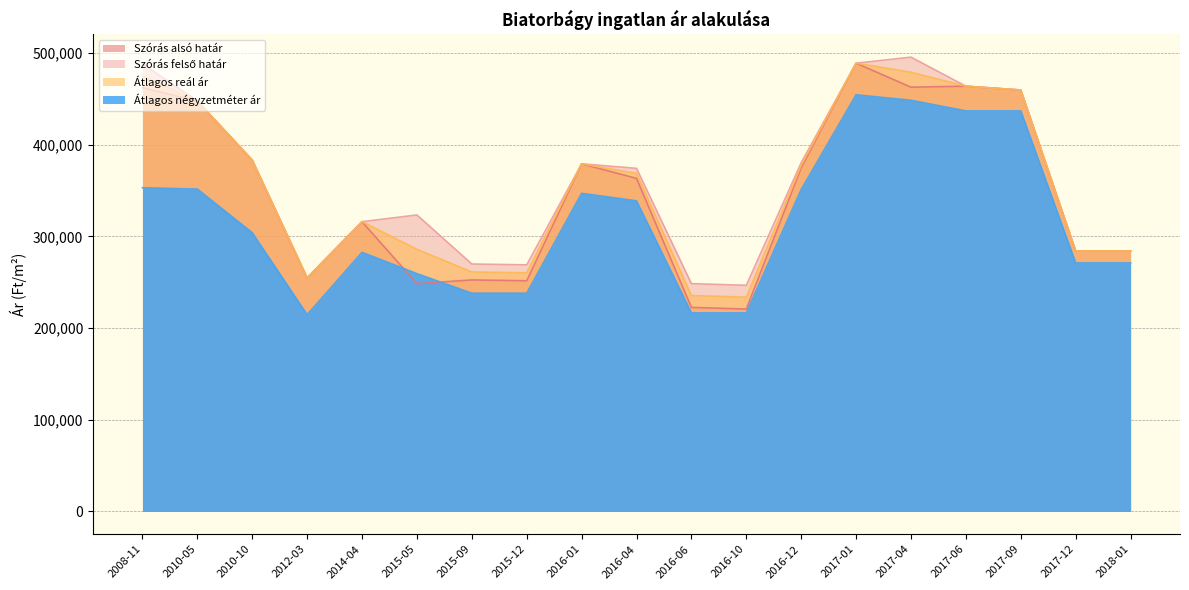

How many categories are shown in the chart?

19